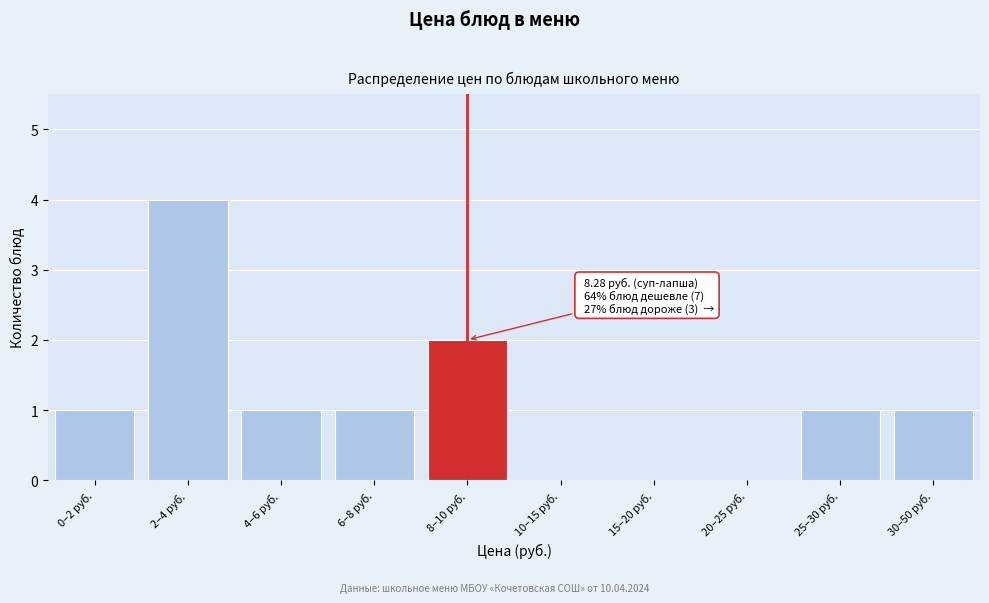

Reading right to left, extract all data points from this chart.

30–50 руб.=1	25–30 руб.=1	20–25 руб.=0	15–20 руб.=0	10–15 руб.=0	8–10 руб.=2	6–8 руб.=1	4–6 руб.=1	2–4 руб.=4	0–2 руб.=1